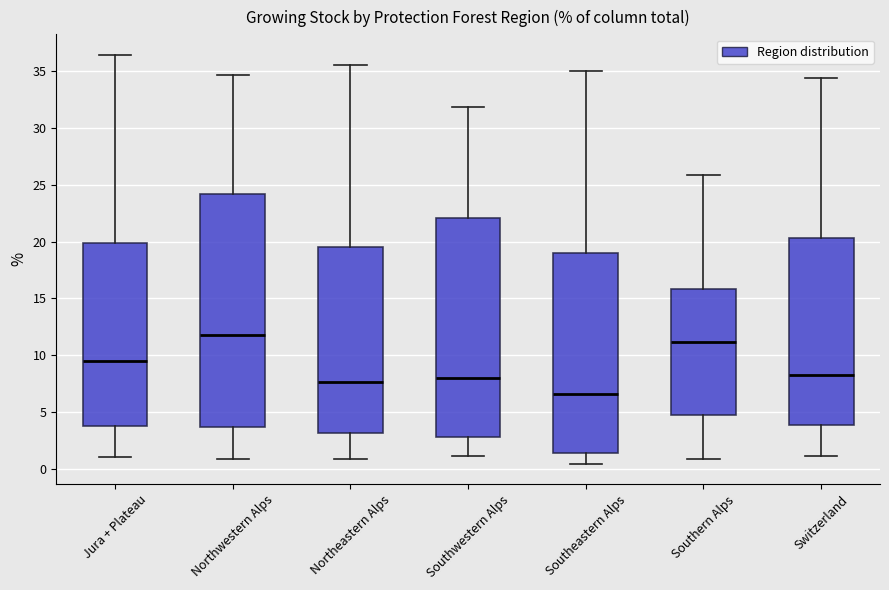

Where does the upper whisker of the box for Northeastern Alps end on the y-axis? The values are not printed on the chart, so give them approximately, as read against the axis.

35.5